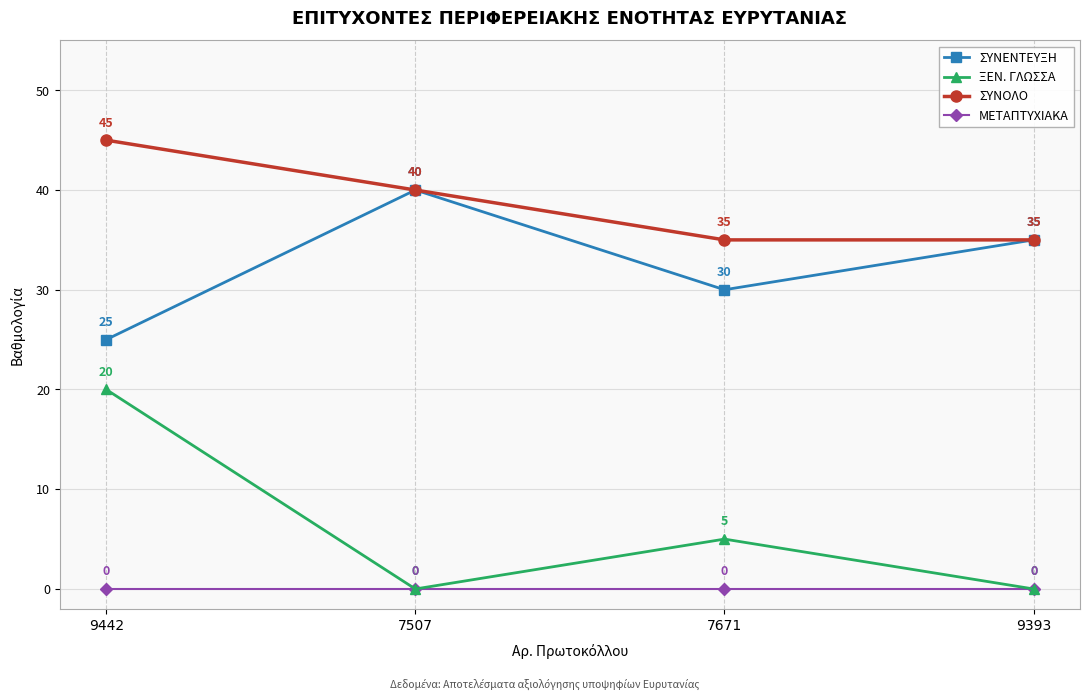

True or false: ΣΥΝΕΝΤΕΥΞΗ and ΞΕΝ. ΓΛΩΣΣΑ intersect in this chart.

False